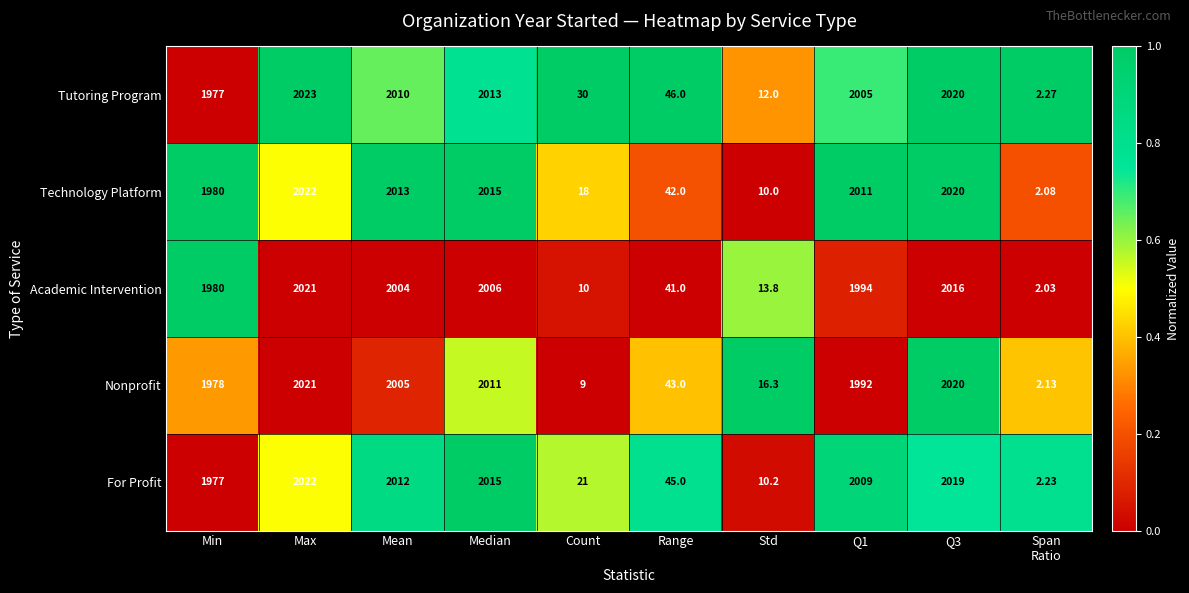

Between Min and Median, which series saw the biggest shift?

For Profit